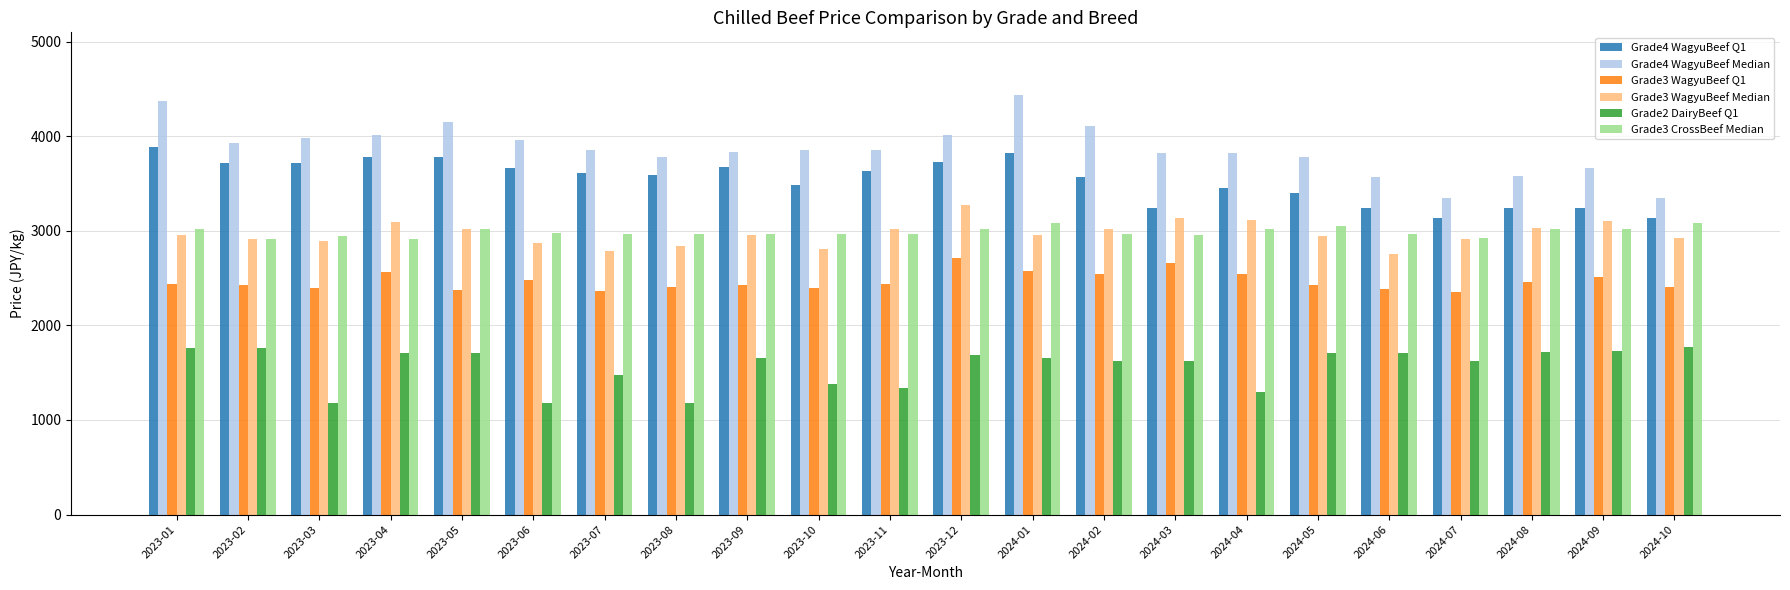

What is the minimum value shown in the chart?

1177